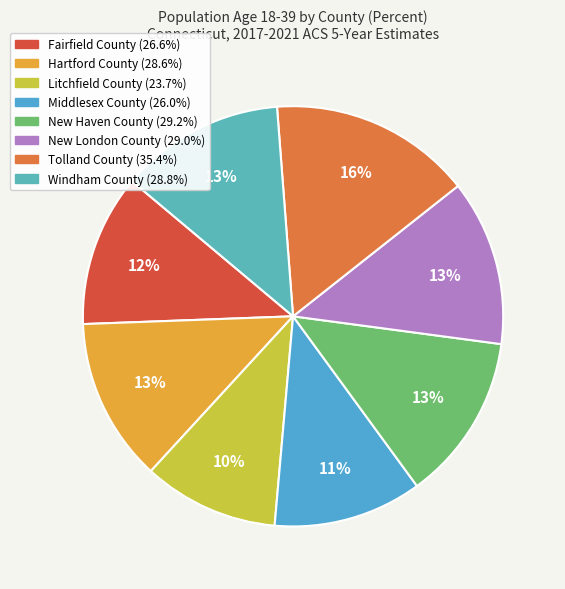

Rank the categories by value from highest to lowest.

Tolland County, New Haven County, New London County, Windham County, Hartford County, Fairfield County, Middlesex County, Litchfield County